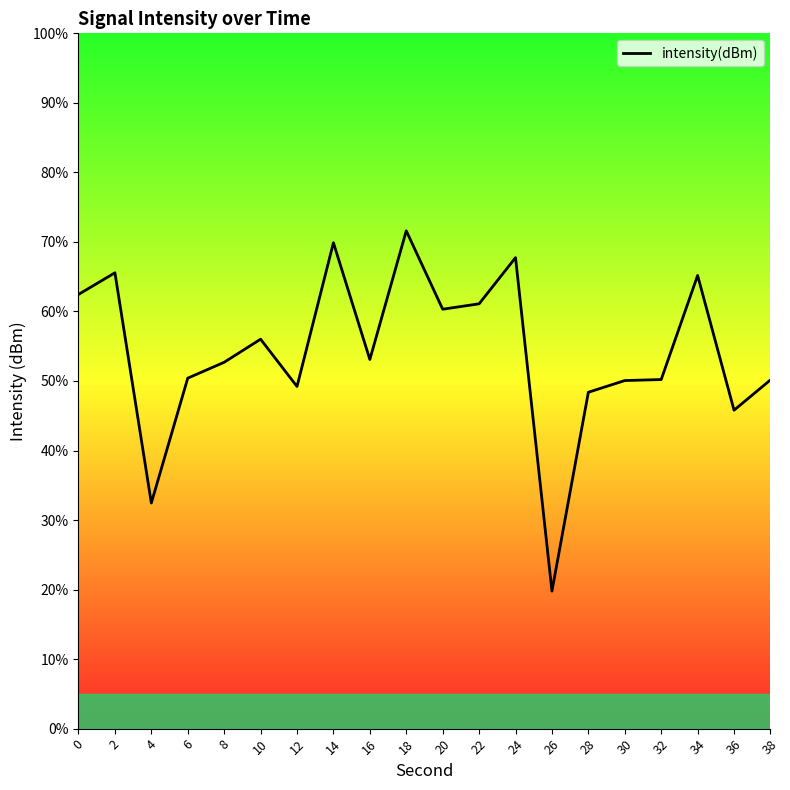

How many data points does each series have?

20